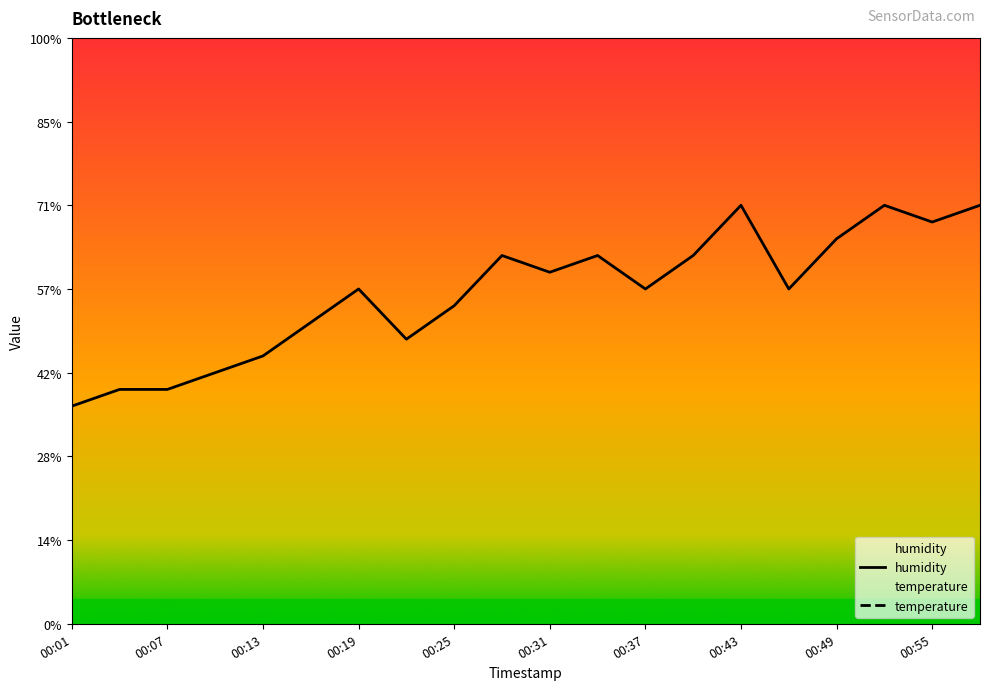

What is the sum of the humidity values at 00:43 and 00:37?

152.5